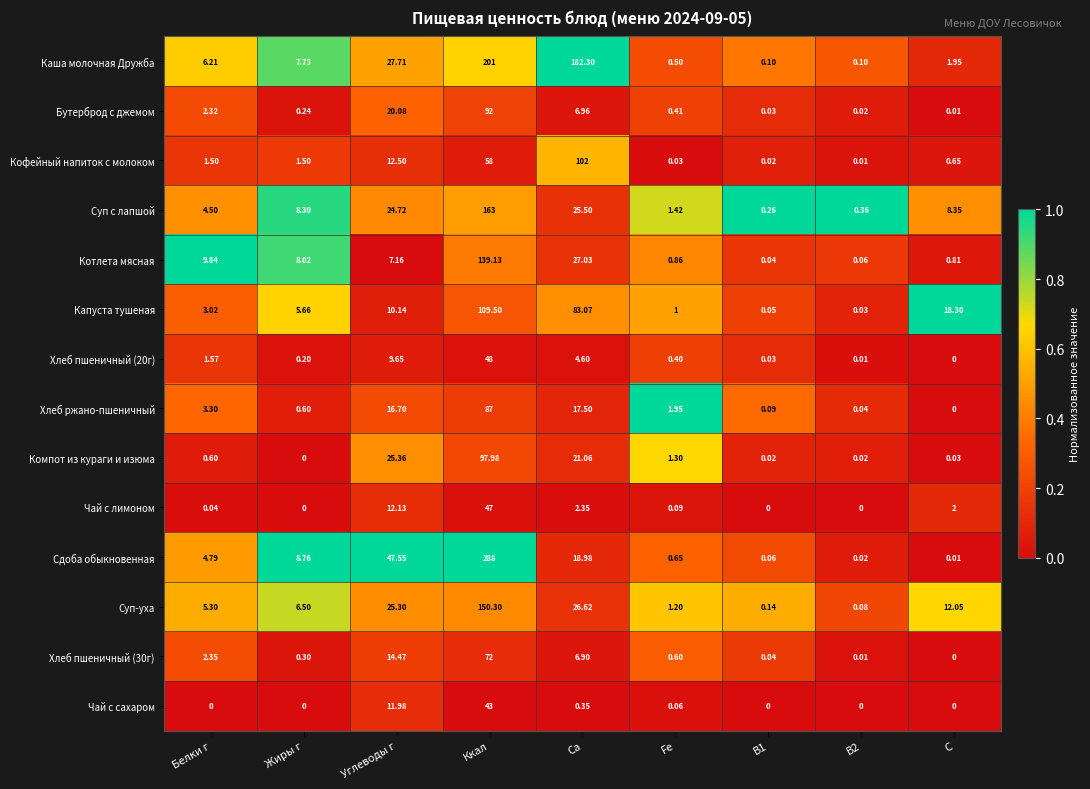

At which label is Компот из кураги и изюма closest to 48?

Углеводы г